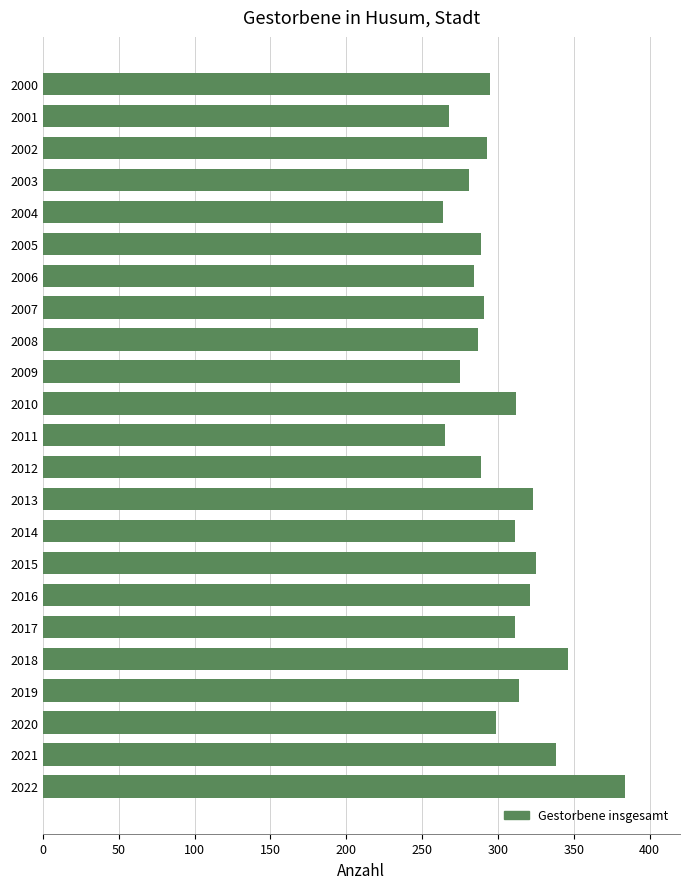

What is the average value?

303